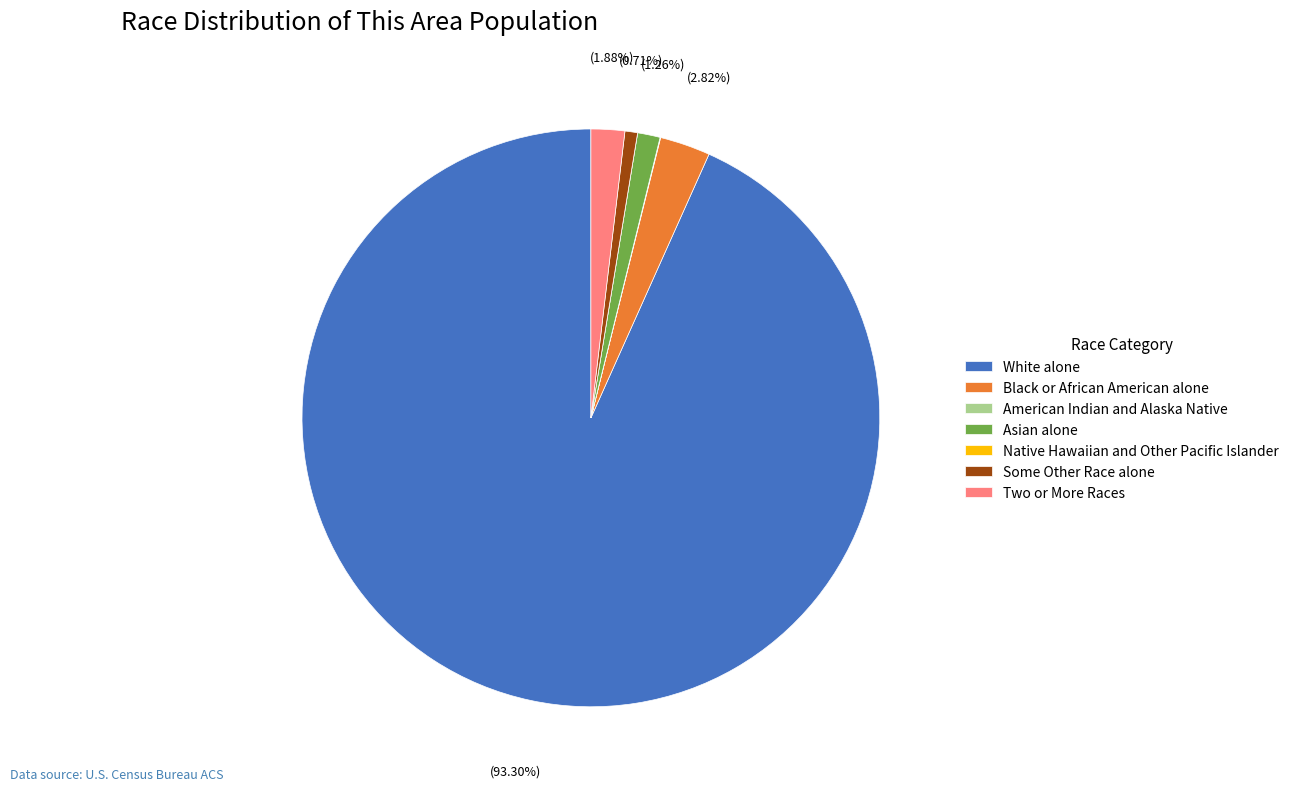

Which slice is the largest?

White alone